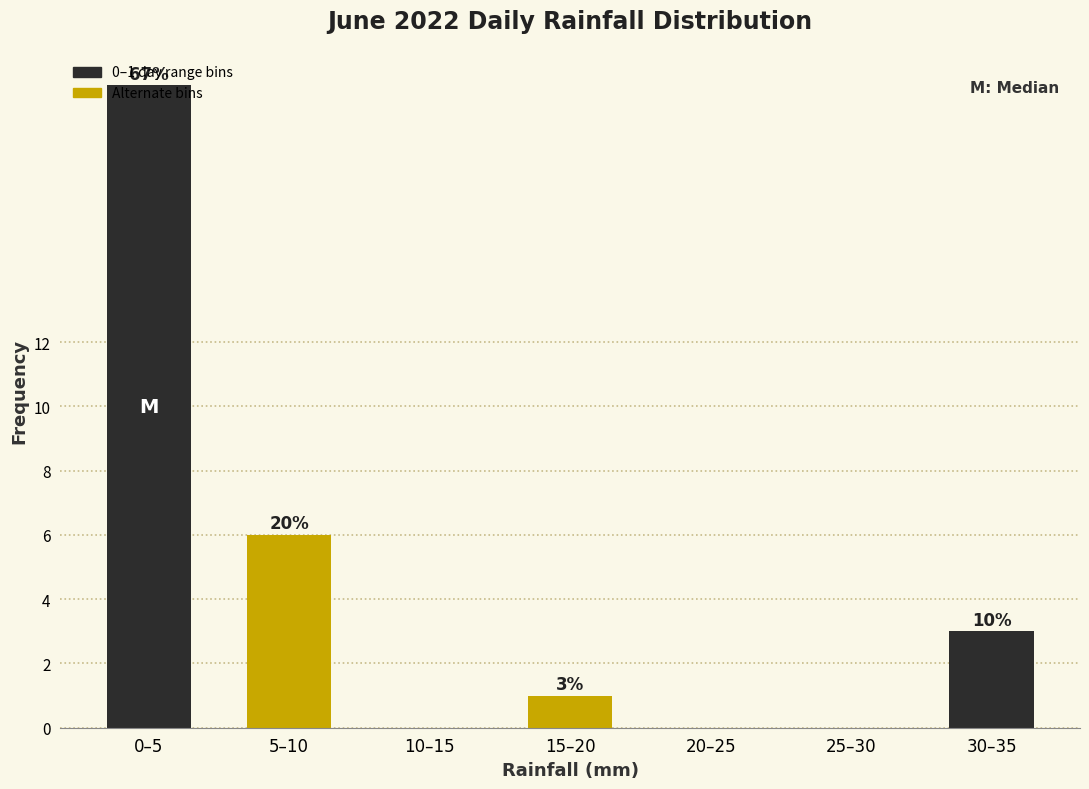

Which category has the highest value across all series?

0–5